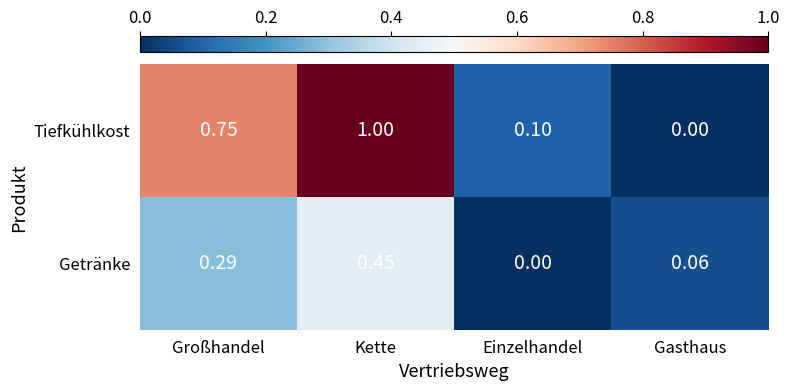

Which series has the largest range (max minus min)?

Tiefkühlkost